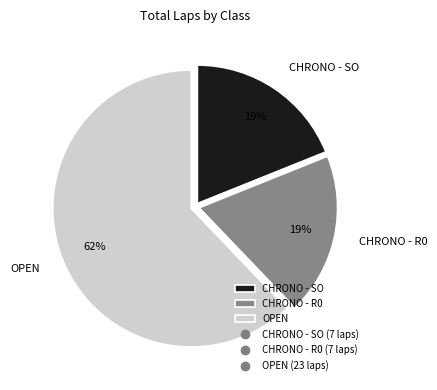

Does CHRONO - SO account for over 50% of the chart?

No